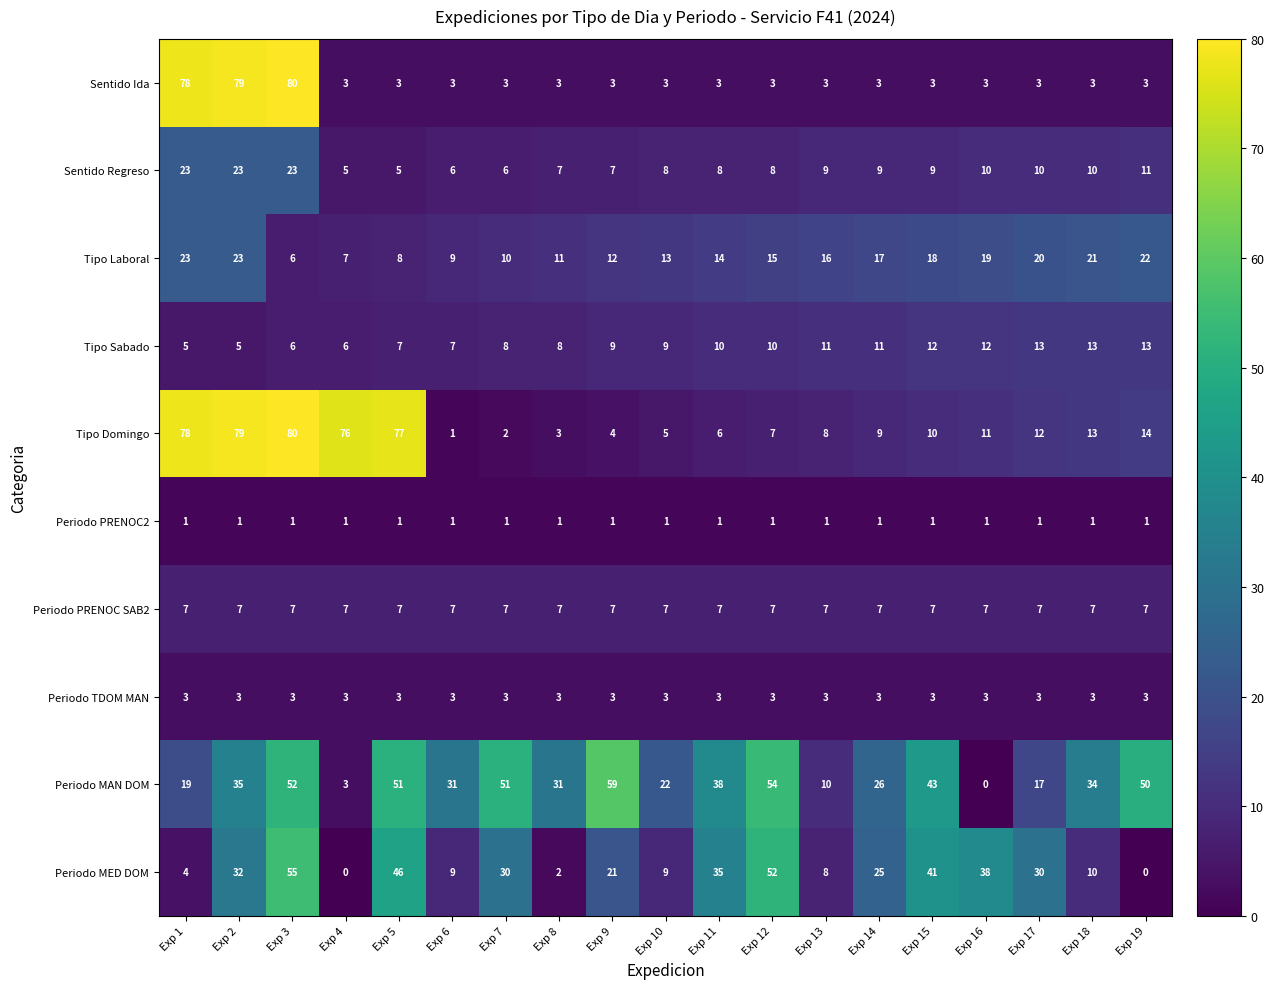

What is the total value across all series at Exp 12?

160